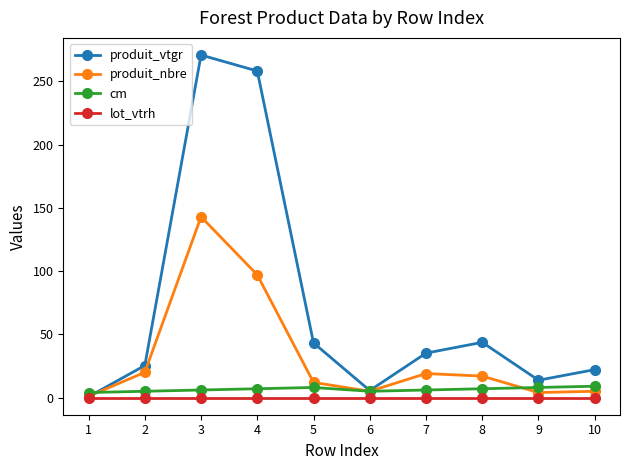

Is the value of produit_vtgr at 7 greater than the value of cm at 10?

Yes